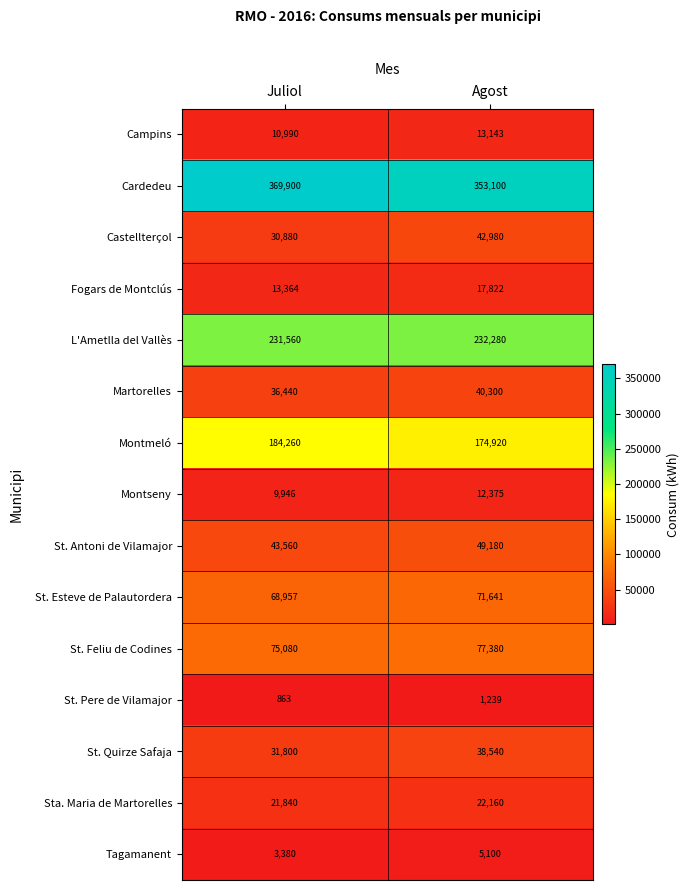

What is the difference between the maximum and minimum values in the St. Antoni de Vilamajor series?

5620